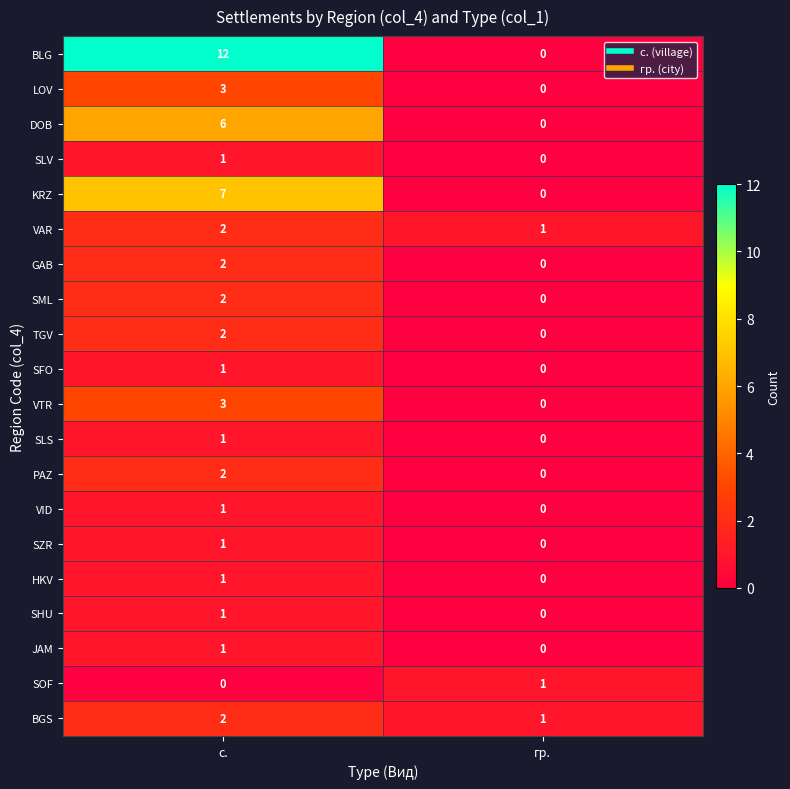

The value of BLG at с. is 20. True or false?

False